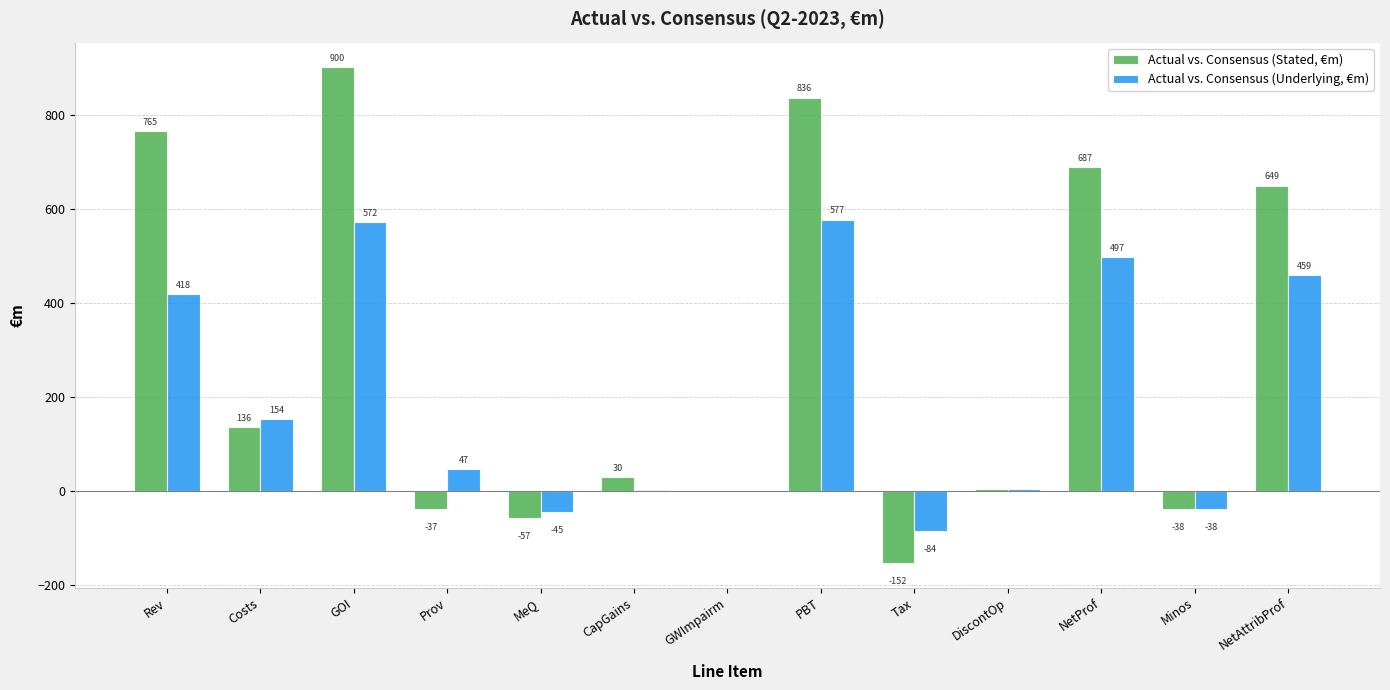

Which series has the largest total across all categories?

Actual vs. Consensus (Stated, €m)